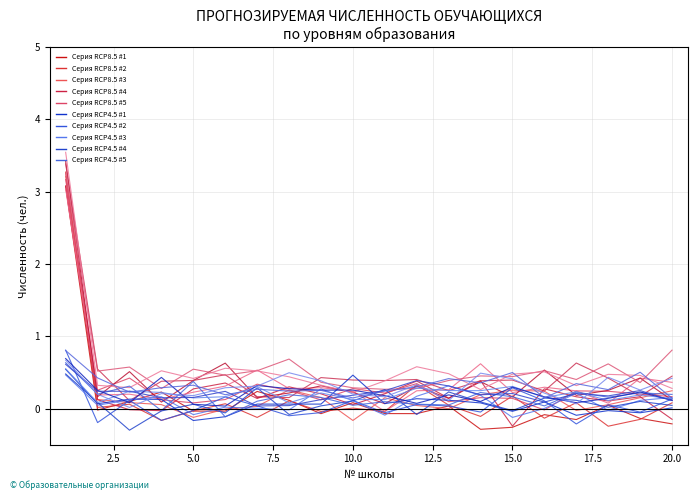

How many lines are shown in the chart?

20